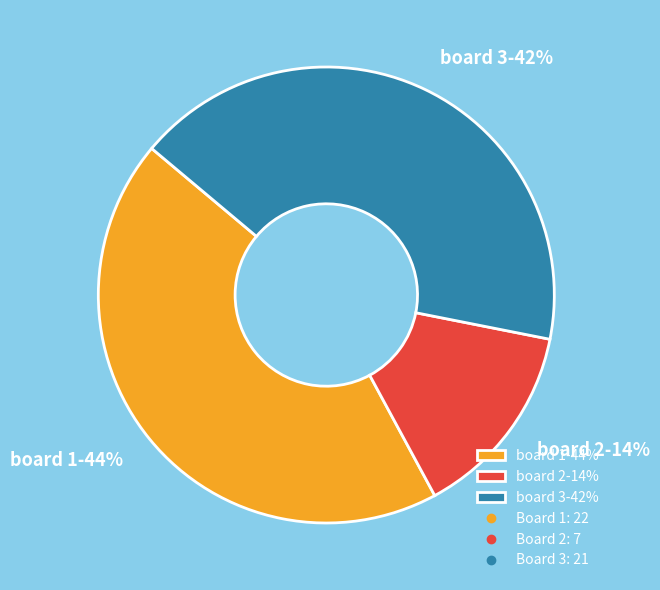

Which has a higher value, board 2-14% or board 1-44%?

board 1-44%